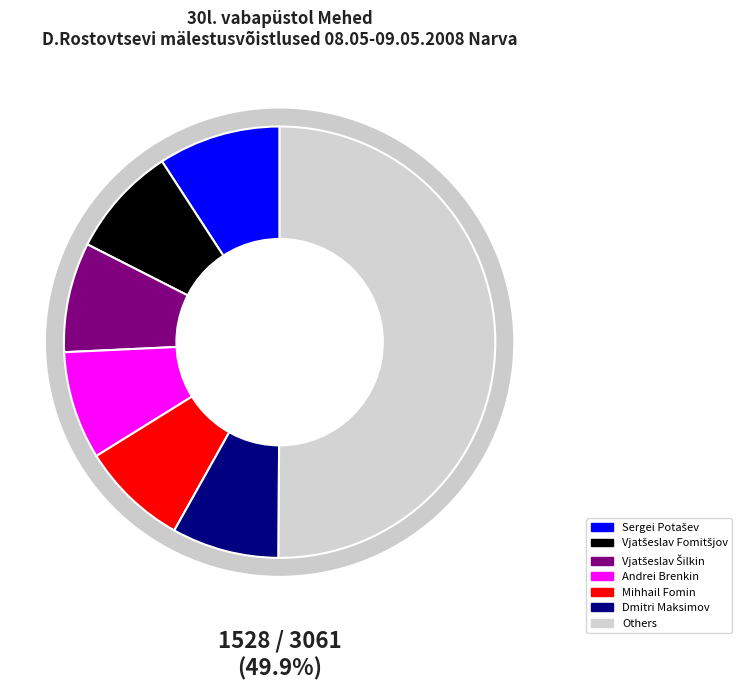

True or false: Andrei Brenkin accounts for 1% of the total.

False